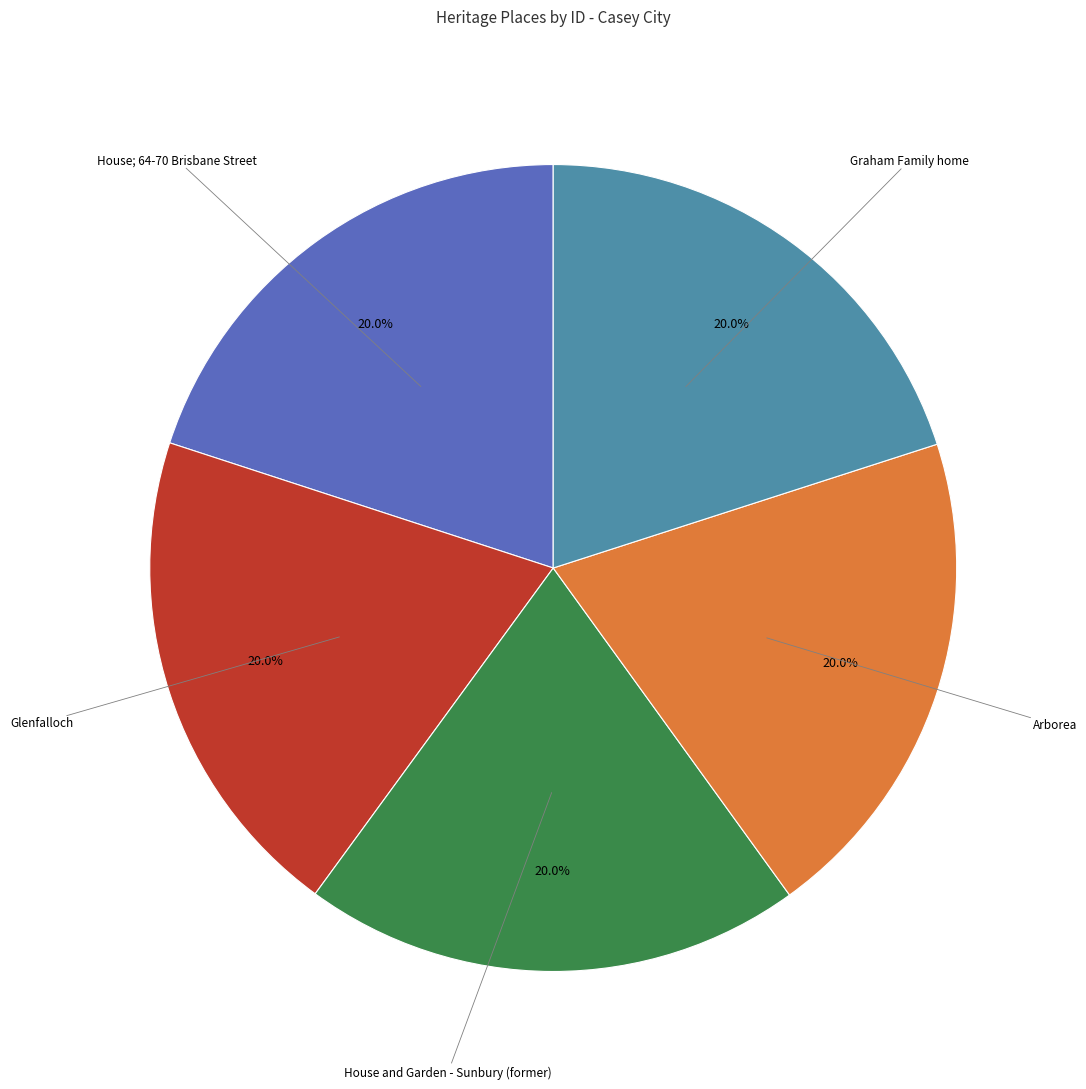

Does any single category account for the majority?

No